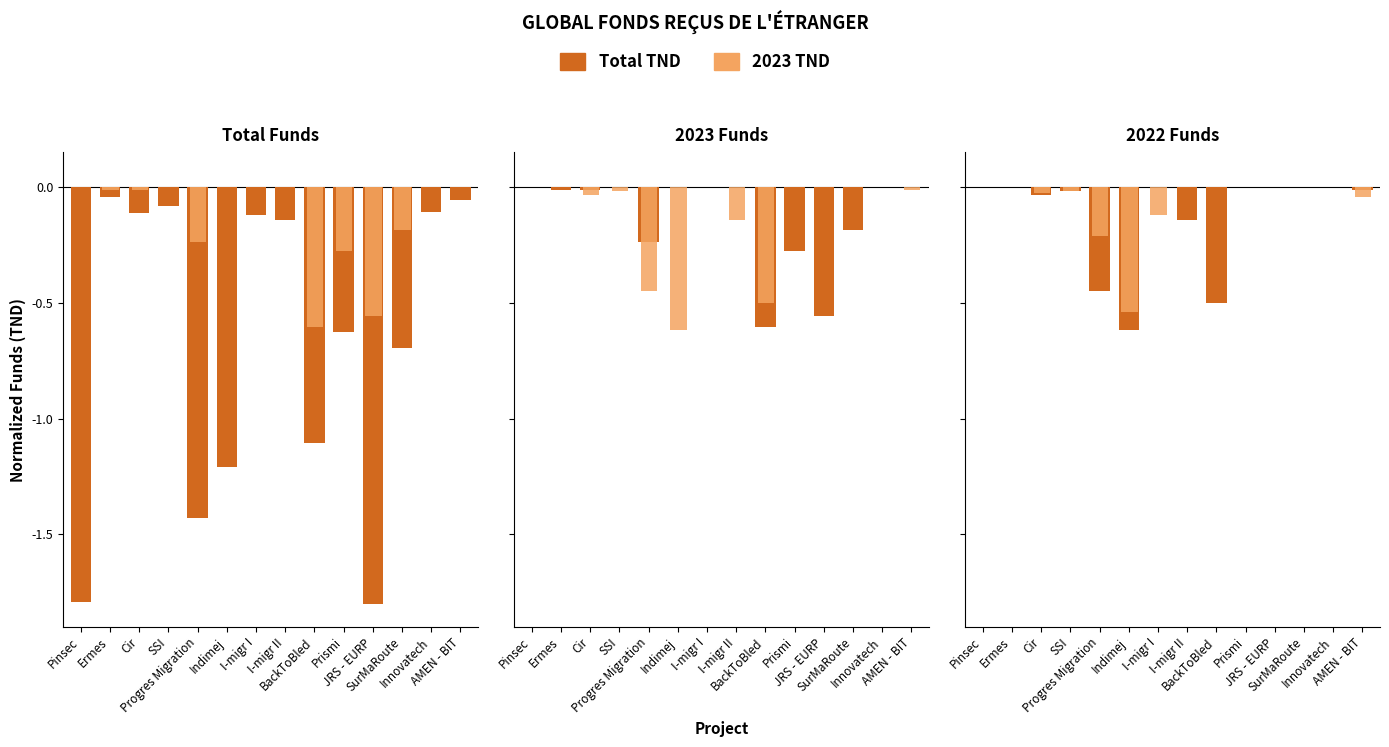

Is the value of Total TND at BackToBled greater than the value of 2023 TND at Prismi?

No